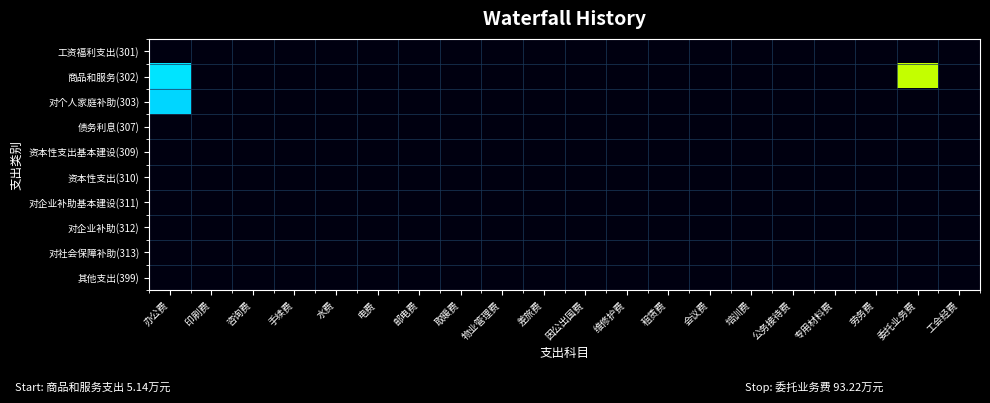

Which series has the widest spread of values?

商品和服务(302)